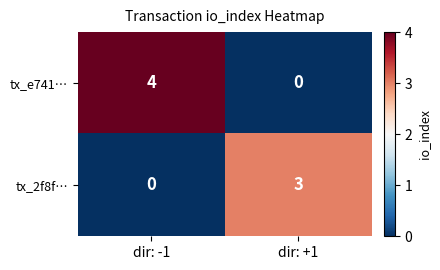

Where is tx_2f8f… nearest to the value 1?

dir: -1